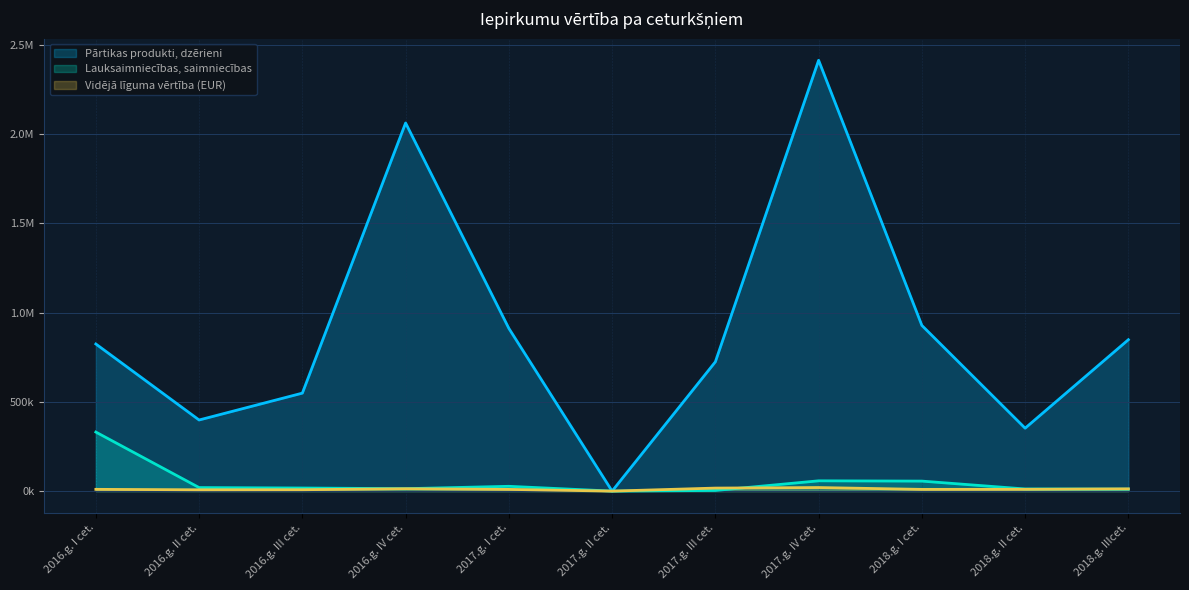

Reading left to right, what are all the values shown in this chart?

Pārtikas produkti, dzērieni: 824017.0	398281.0	548749.0	2061890.0	911330.8	0.0	724123.1	2413156.0	927900.0	352378.0	848013.0
Lauksaimniecības, saimniecības: 330713.0	19754.0	17317.0	13542.0	26874.9	0.0	3596.6	57556.0	56000.0	11941.0	10980.0
Vidējā līguma vērtība (EUR): 9869.0	7334.0	7754.3	13304.0	9573.5	0.0	16924.0	19925.0	9646.0	10120.0	12632.0